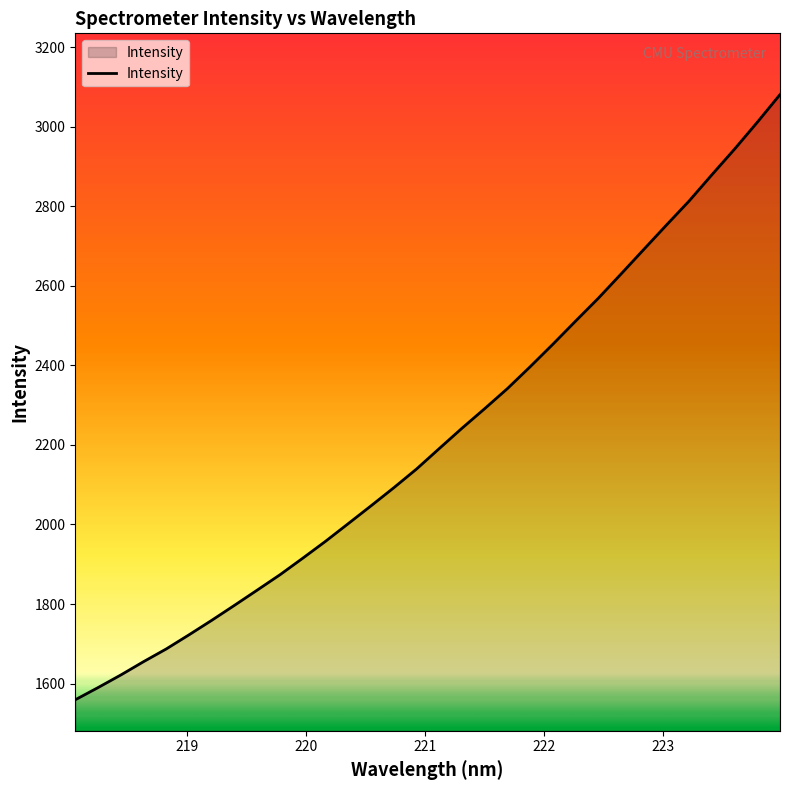

What is the smallest value displayed?

1559.2